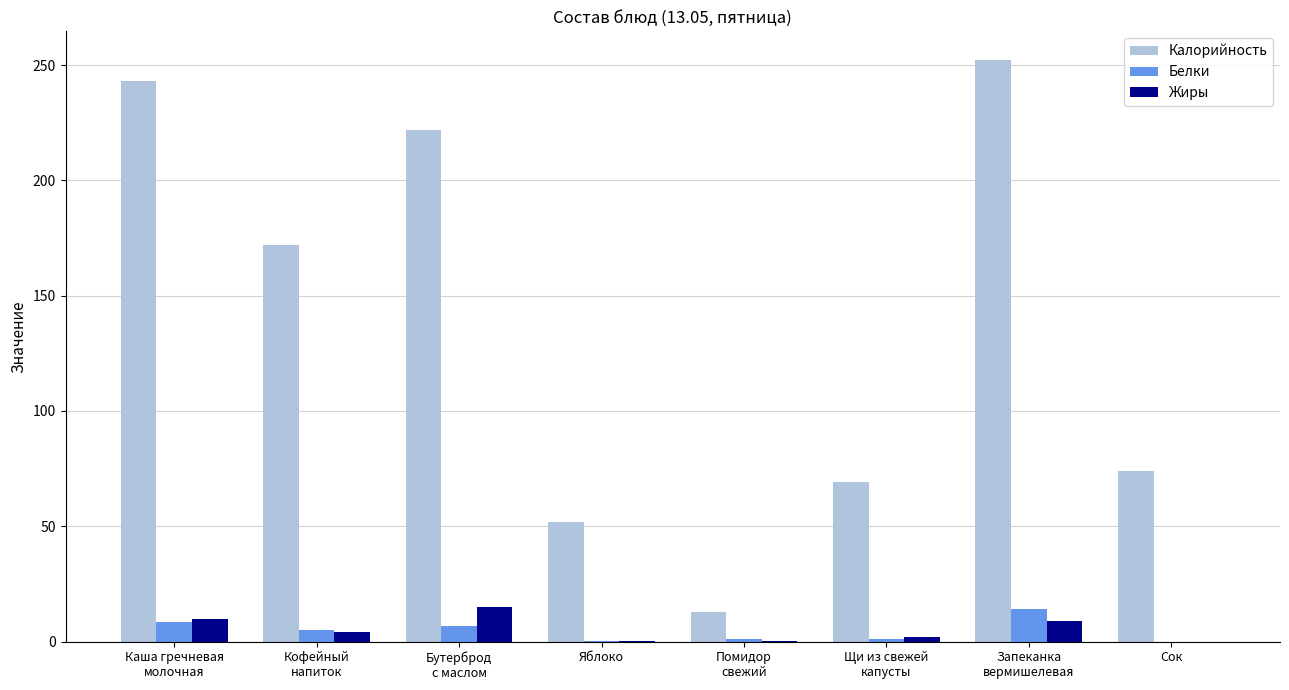

What is the sum of all Калорийность values?

1097.0